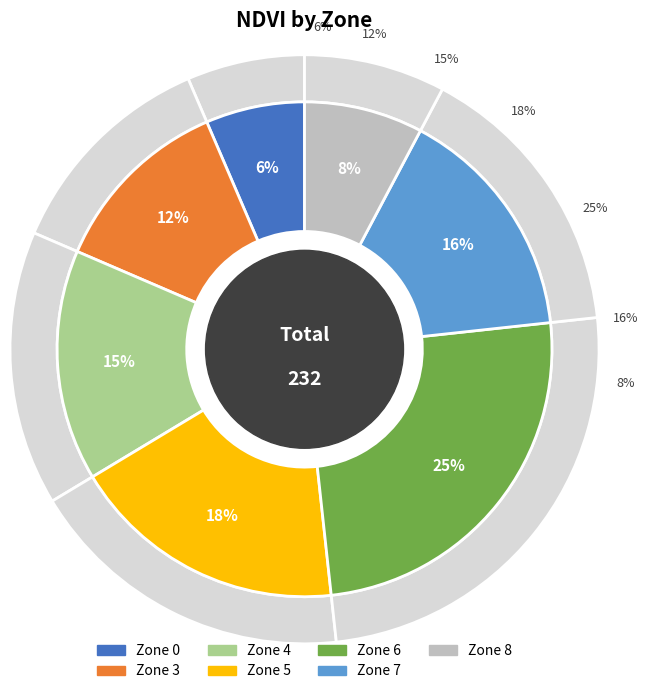

Combined, what portion of the pie is 3 and 6?

37.1%